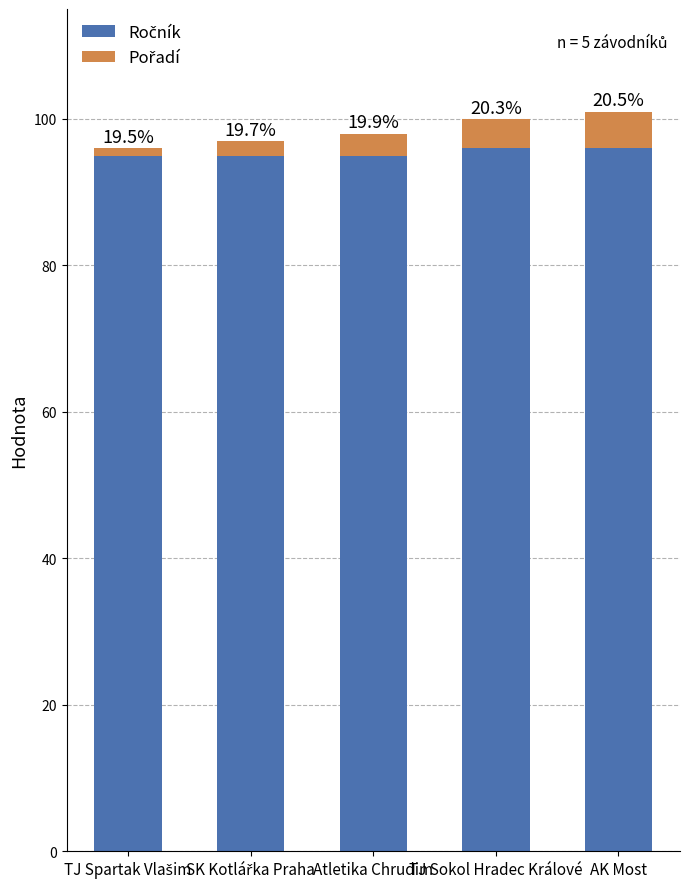

At SK Kotlářka Praha, list the series in order from largest to smallest.

Ročník, Pořadí